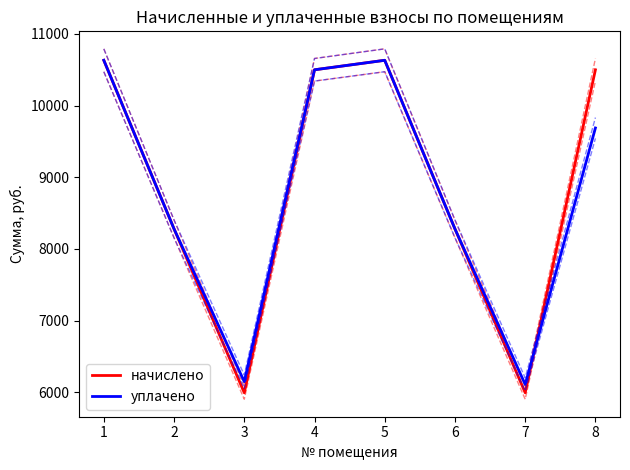

The value of уплачено at 8 is 3195.8. True or false?

False